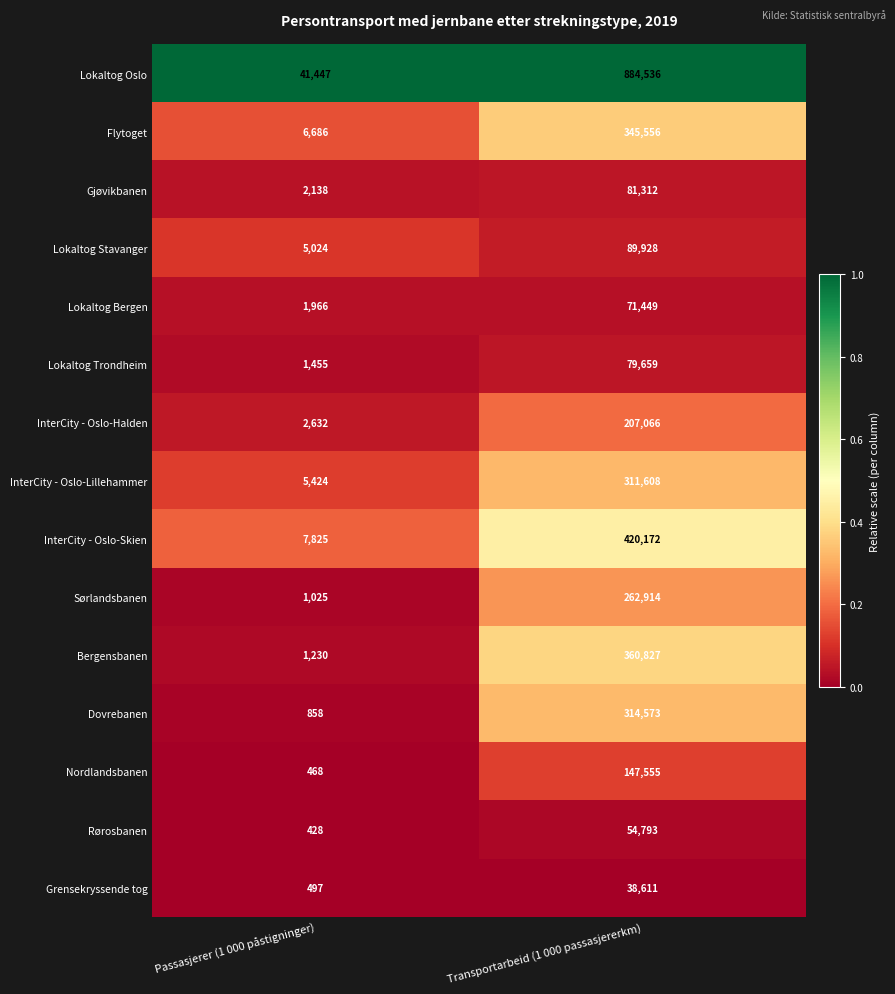

Reading left to right, what are all the values shown in this chart?

Lokaltog Oslo: Passasjerer (1 000 påstigninger)=41447	Transportarbeid (1 000 passasjererkm)=884536
Flytoget: Passasjerer (1 000 påstigninger)=6686	Transportarbeid (1 000 passasjererkm)=345556
Gjøvikbanen: Passasjerer (1 000 påstigninger)=2138	Transportarbeid (1 000 passasjererkm)=81312
Lokaltog Stavanger: Passasjerer (1 000 påstigninger)=5024	Transportarbeid (1 000 passasjererkm)=89928
Lokaltog Bergen: Passasjerer (1 000 påstigninger)=1966	Transportarbeid (1 000 passasjererkm)=71449
Lokaltog Trondheim: Passasjerer (1 000 påstigninger)=1455	Transportarbeid (1 000 passasjererkm)=79659
InterCity - Oslo-Halden: Passasjerer (1 000 påstigninger)=2632	Transportarbeid (1 000 passasjererkm)=207066
InterCity - Oslo-Lillehammer: Passasjerer (1 000 påstigninger)=5424	Transportarbeid (1 000 passasjererkm)=311608
InterCity - Oslo-Skien: Passasjerer (1 000 påstigninger)=7825	Transportarbeid (1 000 passasjererkm)=420172
Sørlandsbanen: Passasjerer (1 000 påstigninger)=1025	Transportarbeid (1 000 passasjererkm)=262914
Bergensbanen: Passasjerer (1 000 påstigninger)=1230	Transportarbeid (1 000 passasjererkm)=360827
Dovrebanen: Passasjerer (1 000 påstigninger)=858	Transportarbeid (1 000 passasjererkm)=314573
Nordlandsbanen: Passasjerer (1 000 påstigninger)=468	Transportarbeid (1 000 passasjererkm)=147555
Rørosbanen: Passasjerer (1 000 påstigninger)=428	Transportarbeid (1 000 passasjererkm)=54793
Grensekryssende tog: Passasjerer (1 000 påstigninger)=497	Transportarbeid (1 000 passasjererkm)=38611